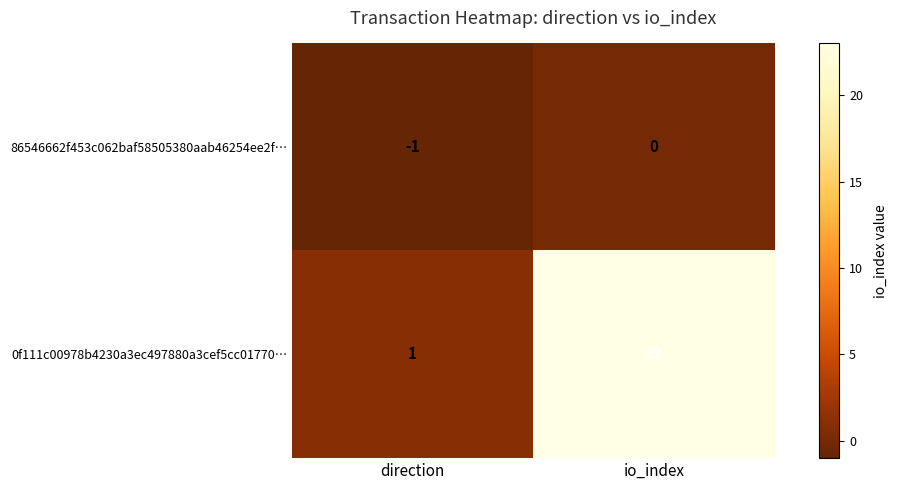

Reading left to right, transcribe all the data shown in this chart.

86546662f453c062baf58505380aab46254ee2f…: -1	0
0f111c00978b4230a3ec497880a3cef5cc01770…: 1	23